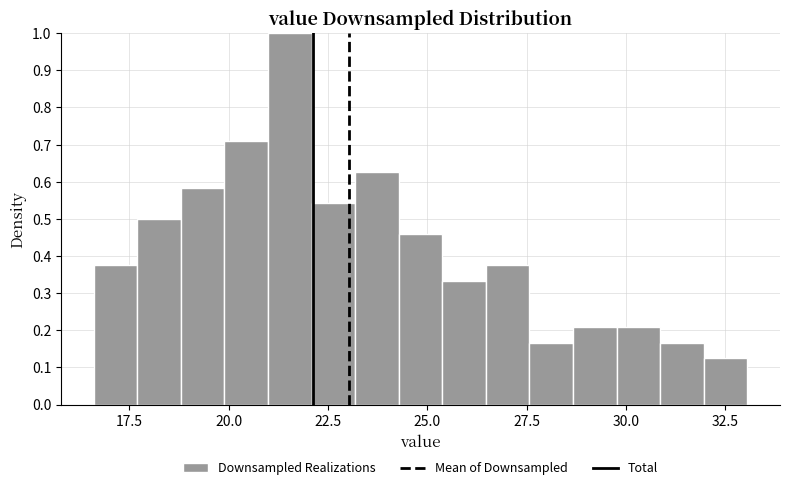

Read against the x-axis, roughly where is the centre of the tallest bar?

21.5